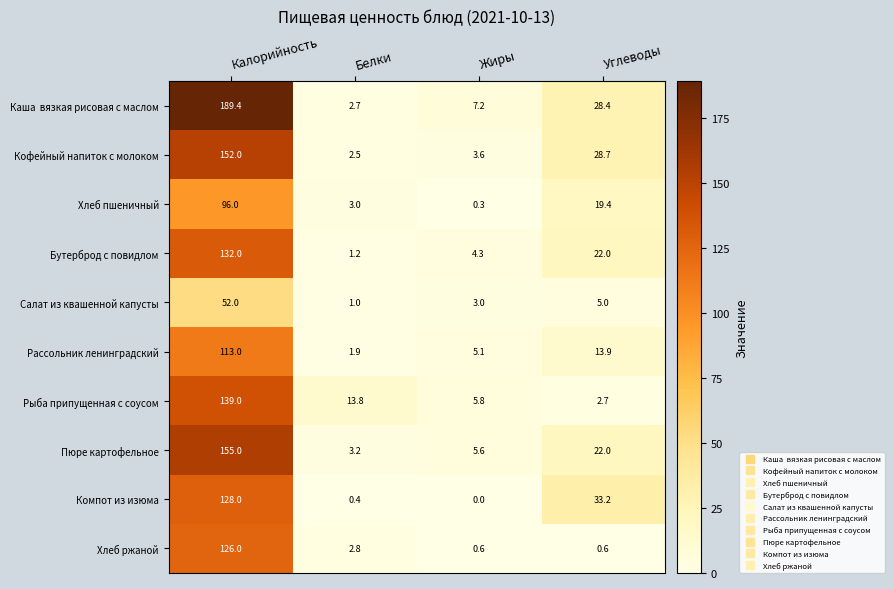

What is the maximum value for Пюре картофельное?

155.0